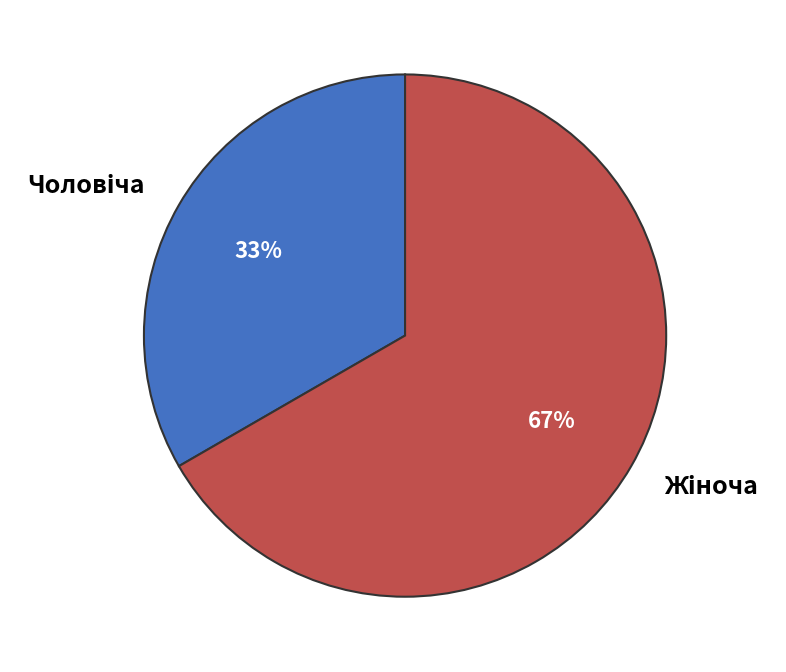

Does any single category account for the majority?

Yes